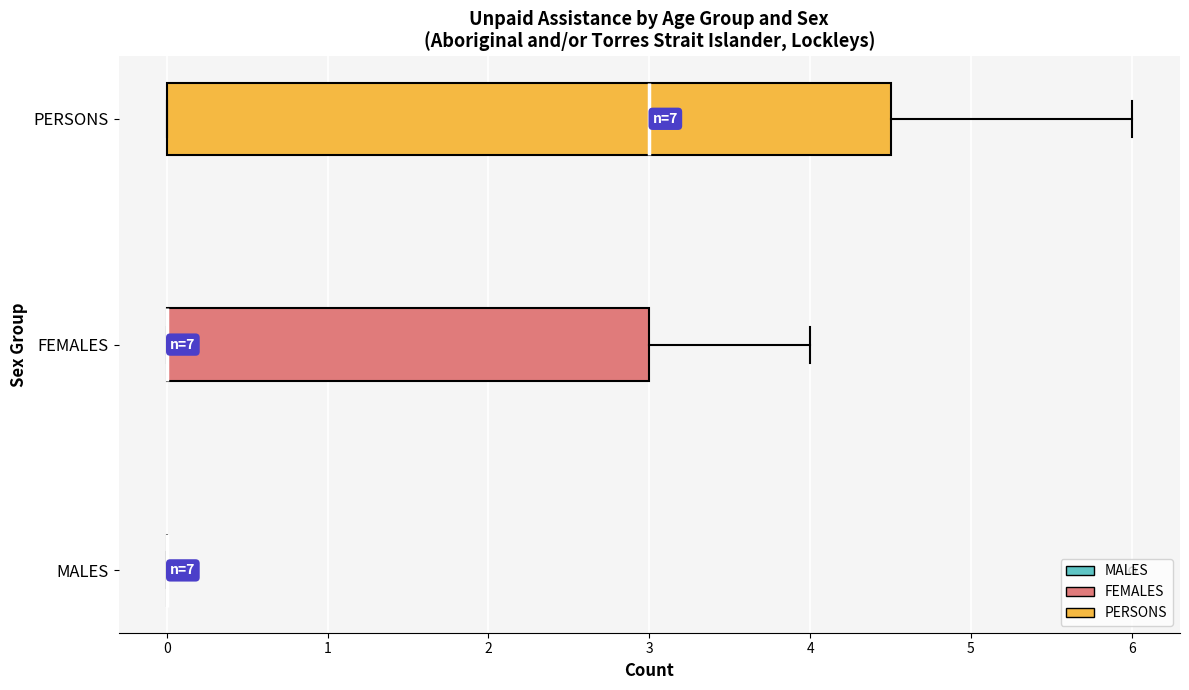

Reading bottom to top, read every box against the x-axis: the position of its median line, the range the box covers, and the ends of its whiskers. The values are not printed on the chart, so give them approximately, as read against the axis.

MALES: box collapsed to a line at 0.0, whiskers 0.0 to 0.0
FEMALES: median 0.0 (drawn on the box's left edge), box 0.0 to 3.0, whiskers 0.0 to 4.0
PERSONS: median 3.0, box 0.0 to 4.5, whiskers 0.0 to 6.0